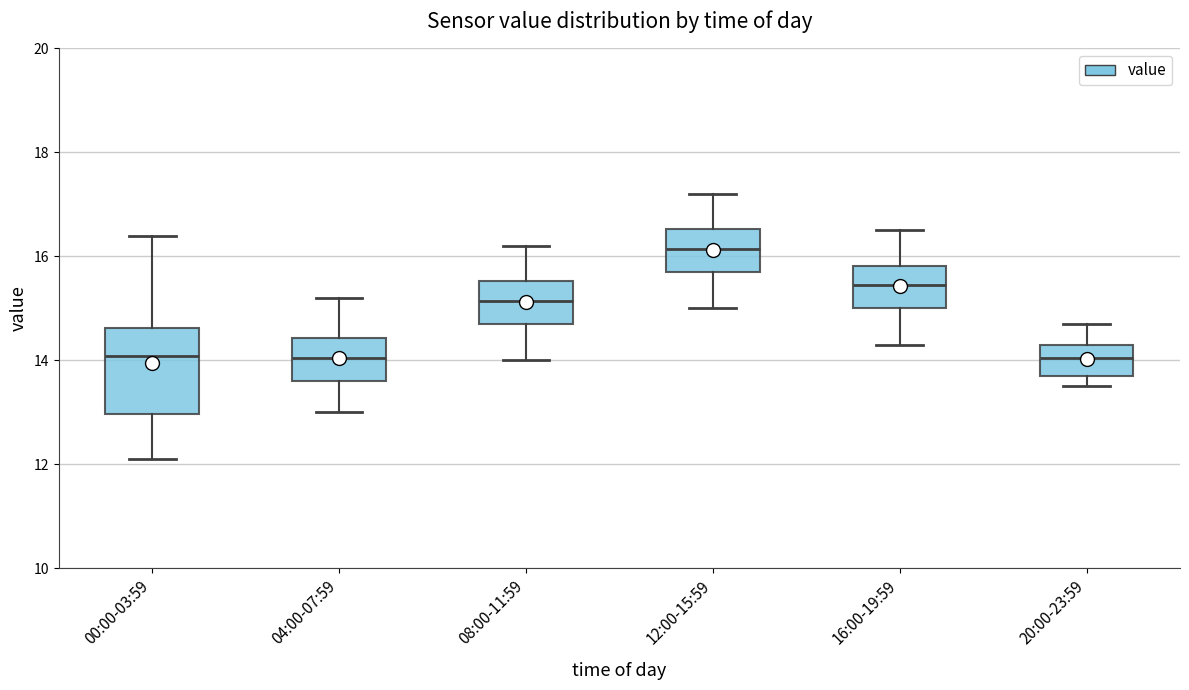

Which box's median line is the highest?

12:00-15:59